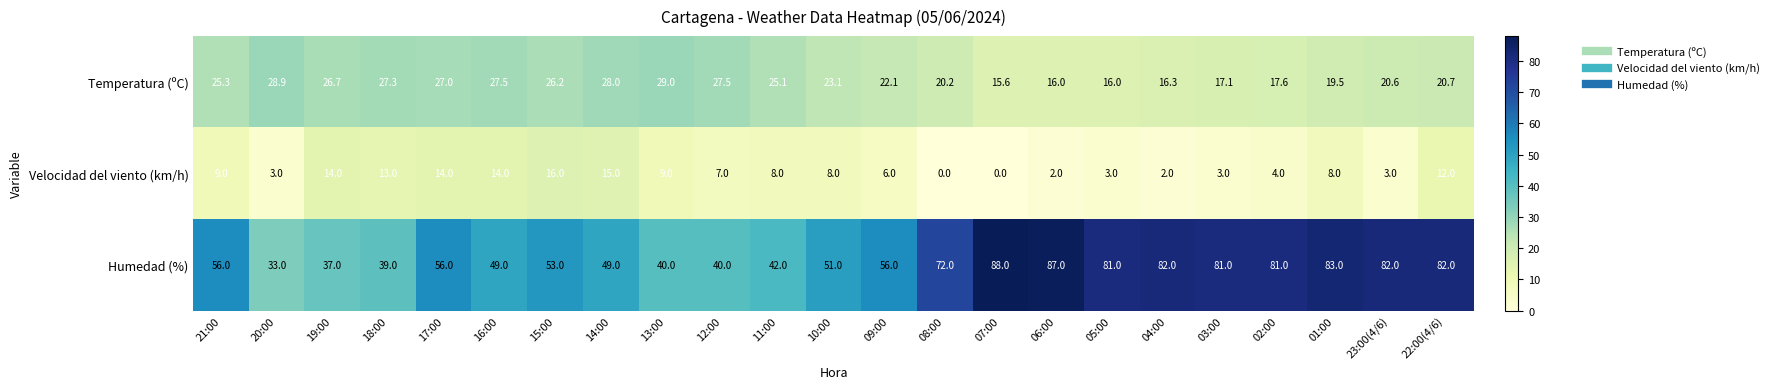

At which label does Temperatura (ºC) first exceed 23?

21:00